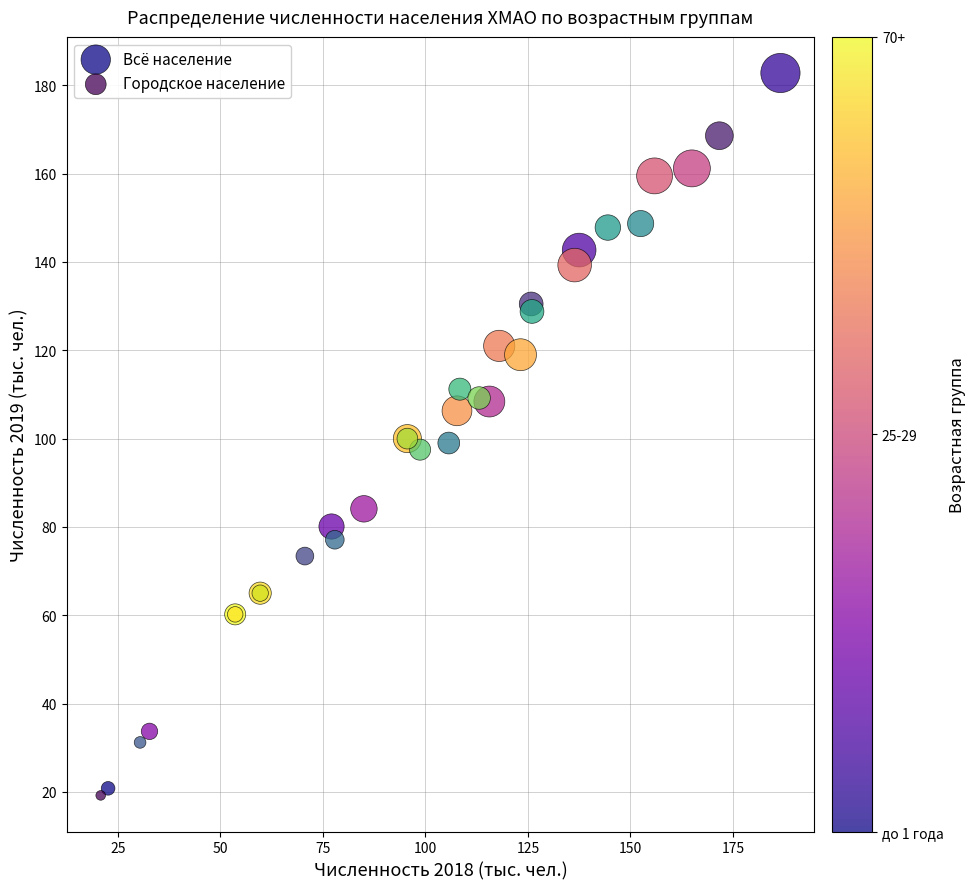

What are all the series names shown in the legend?

Всё население, Городское население